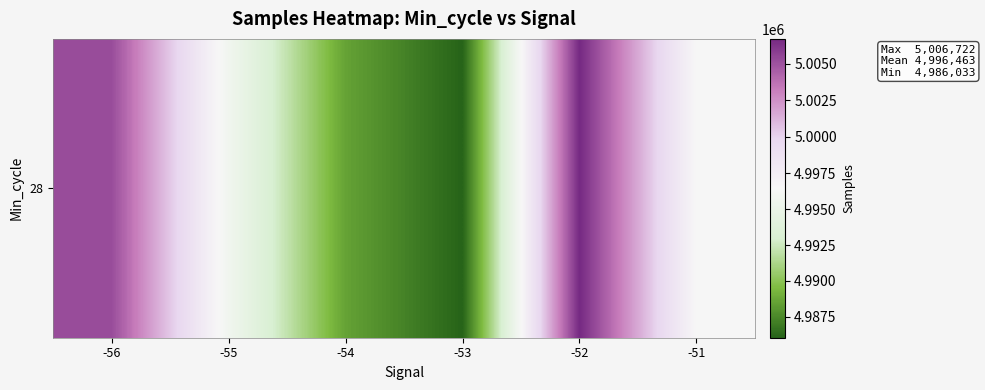

At which category does the chart reach its minimum across all series?

-53